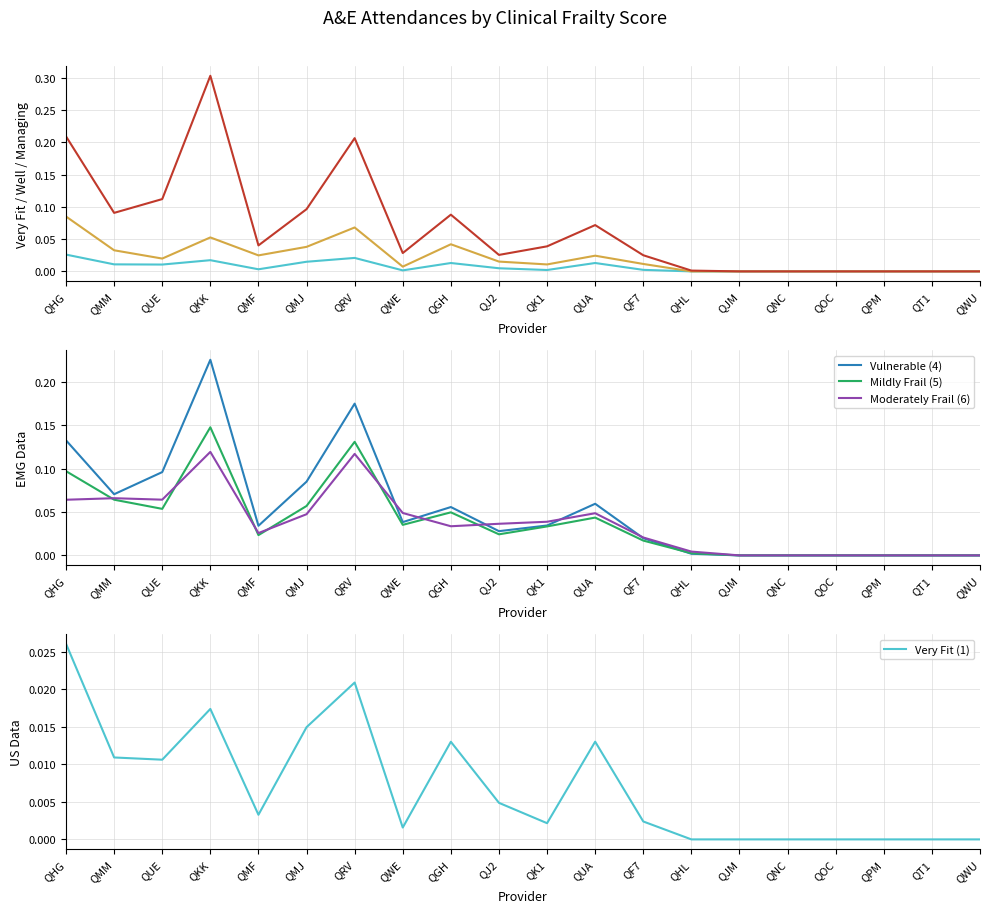

Rank the categories by Moderately Frail (6) value from lowest to highest.

QJM, QNC, QOC, QPM, QT1, QWU, QHL, QF7, QMF, QGH, QJ2, QK1, QMJ, QUA, QWE, QHG, QUE, QMM, QRV, QKK